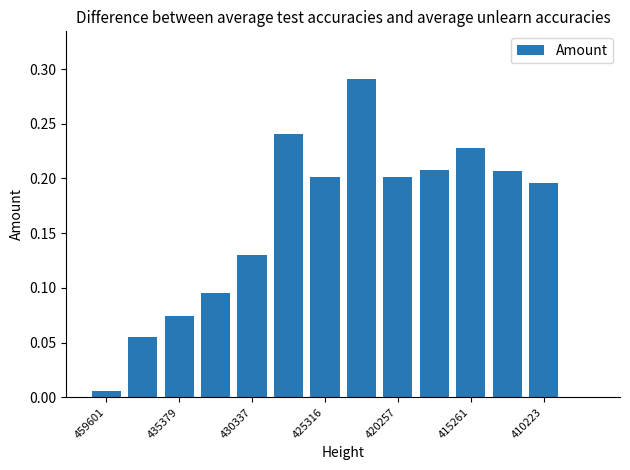

Which category has the highest value across all series?

7